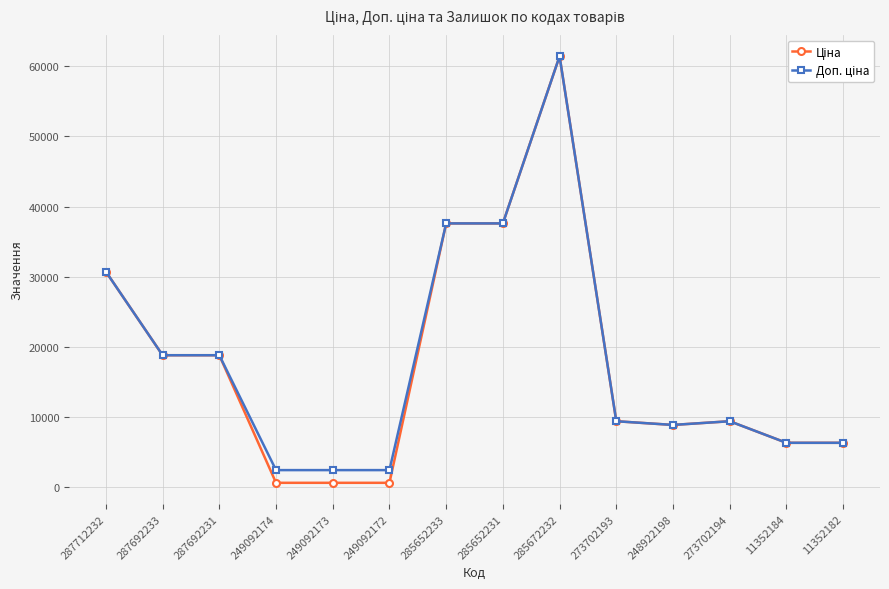

What position from the right is 11352182?

1